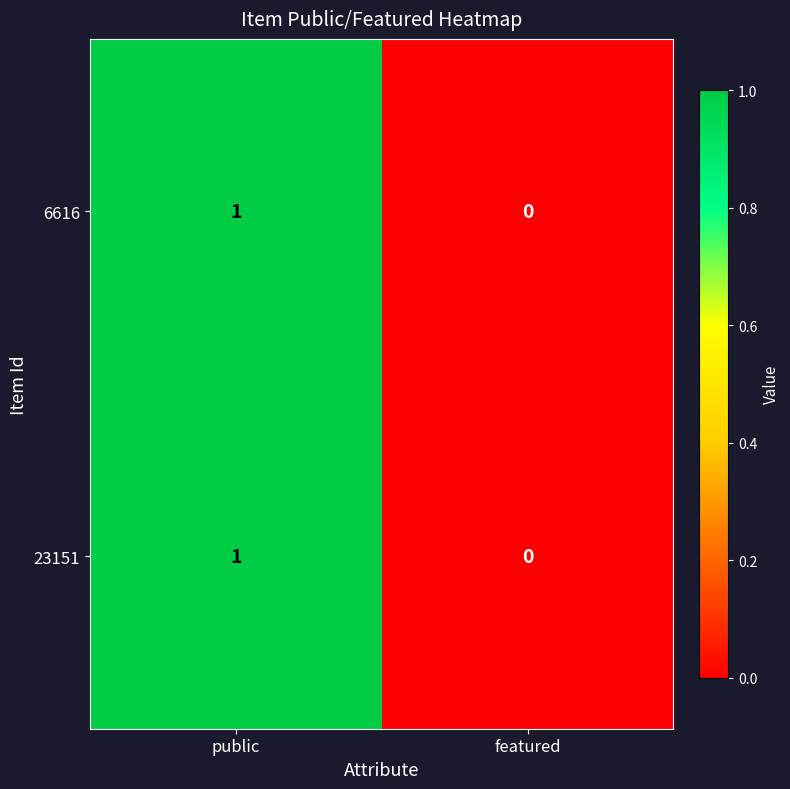

Reading left to right, transcribe all the data shown in this chart.

6616: 1	0
23151: 1	0